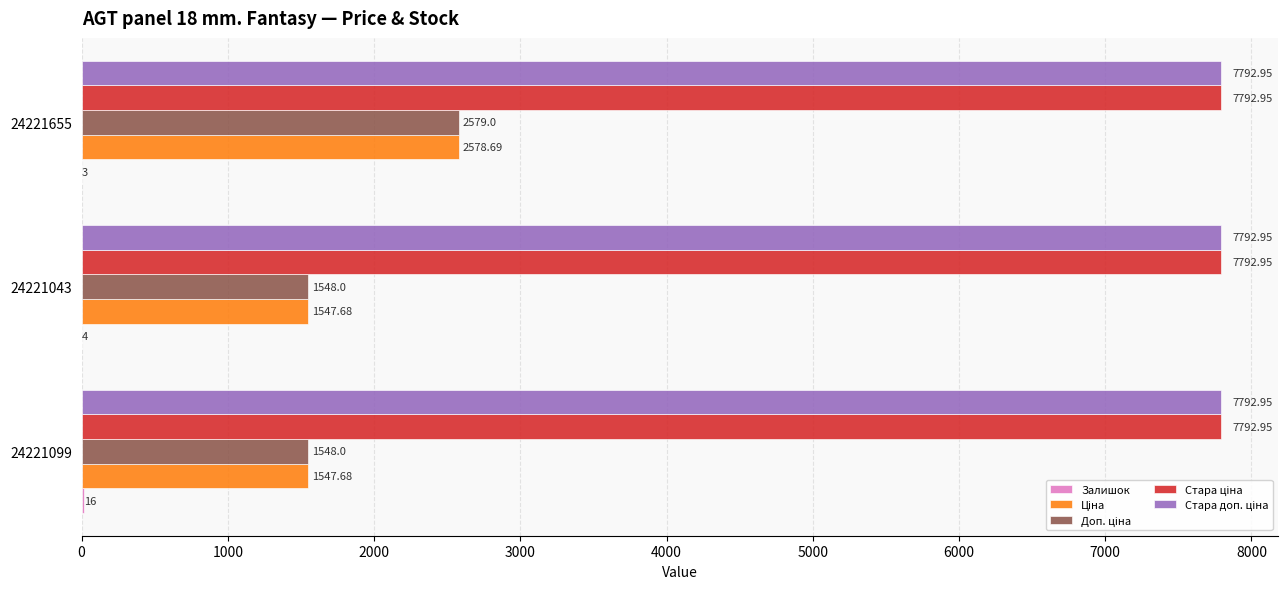

What is the total value across all series at 24221043?

18685.6